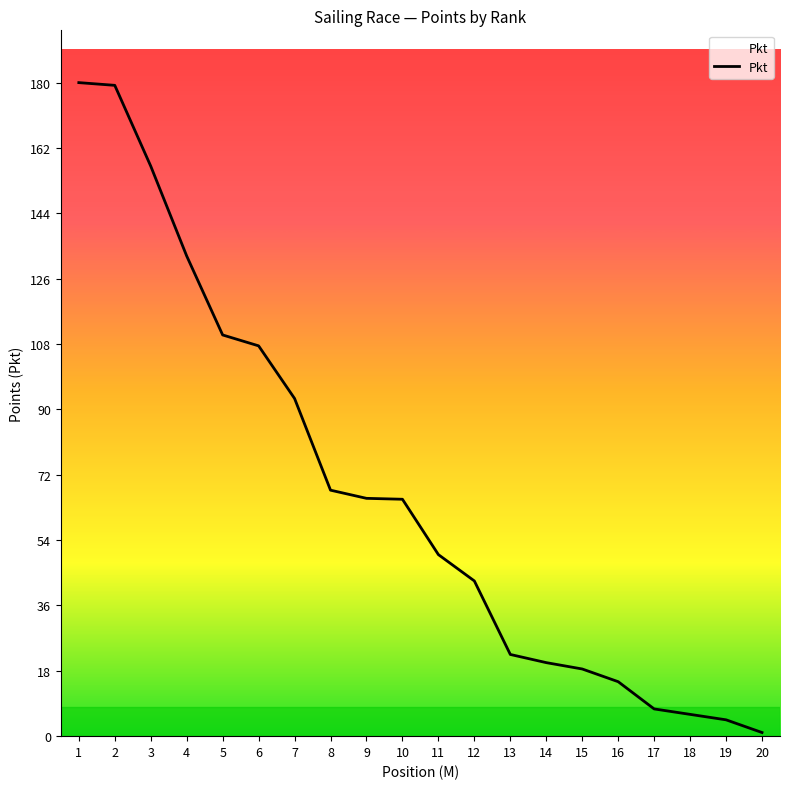

Is it true that the value at 11 is 28.1?

False